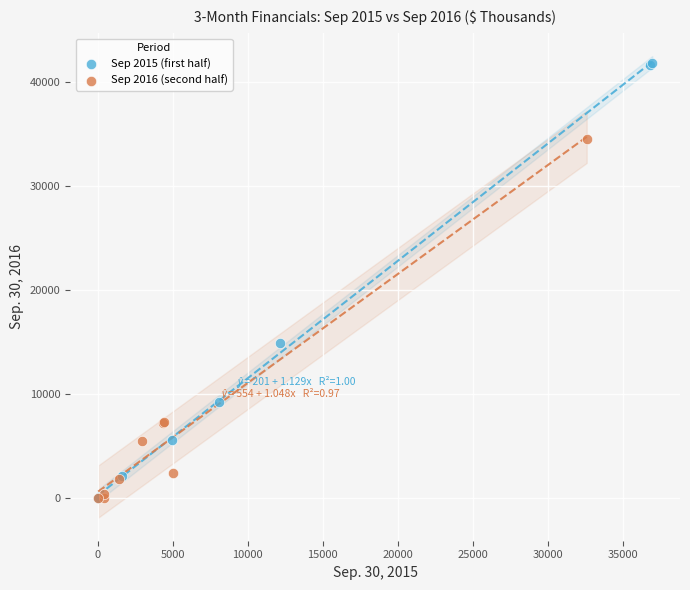

Which series reaches the maximum Y coordinate?

Sep 2015 (first half)